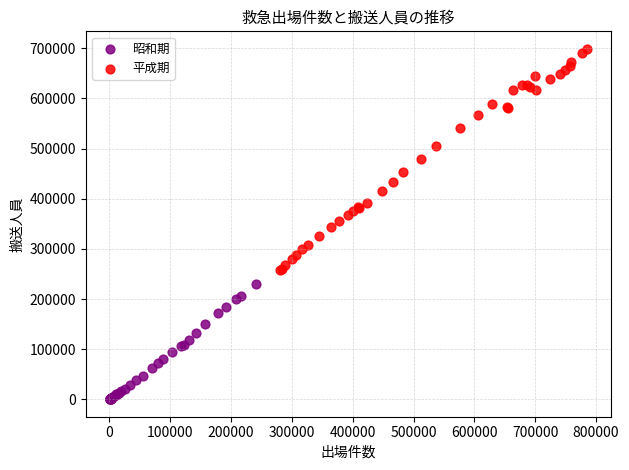

Which series has the largest Y range (max minus min)?

平成期